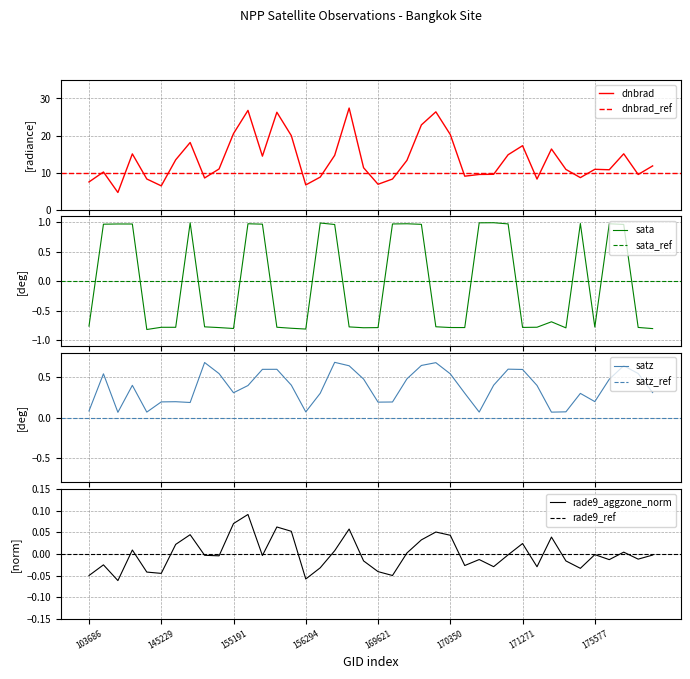

Count the number of categories in the chart.

40